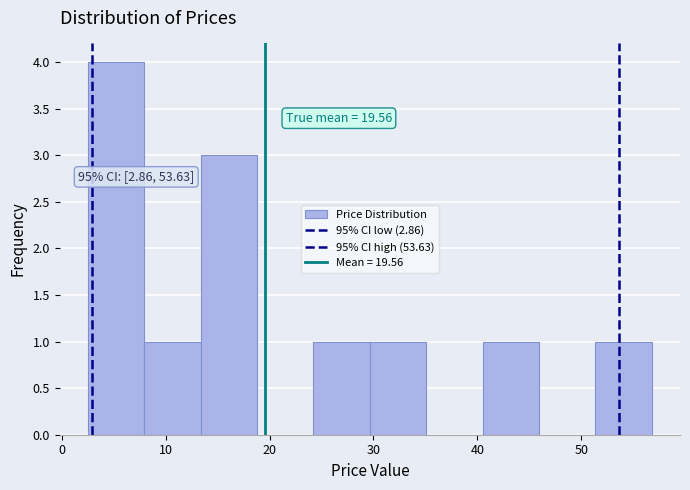

Which range on the x-axis has the tallest bar?

3 to 8